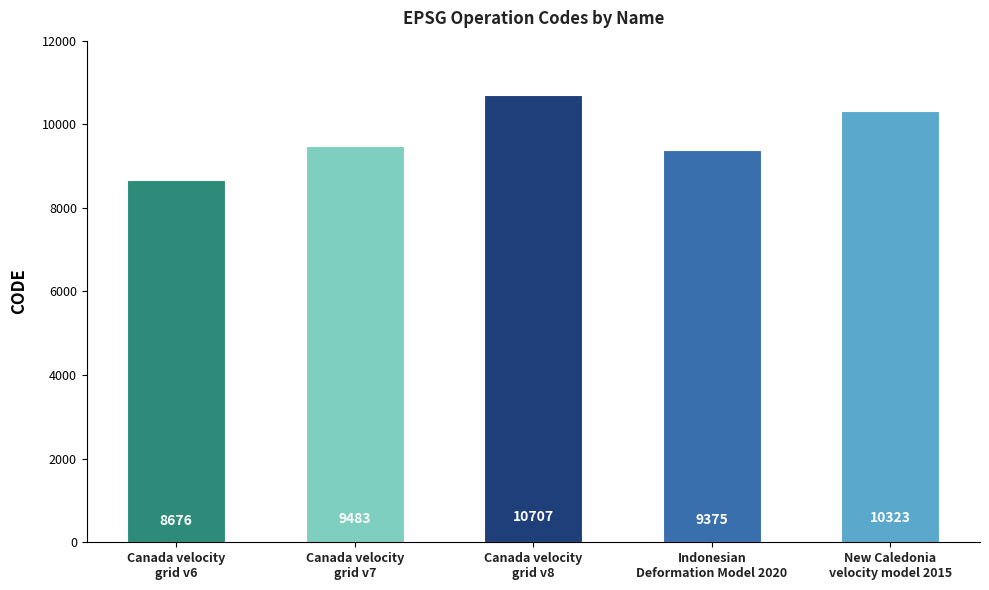

What is the difference between the second highest and minimum values?

1647